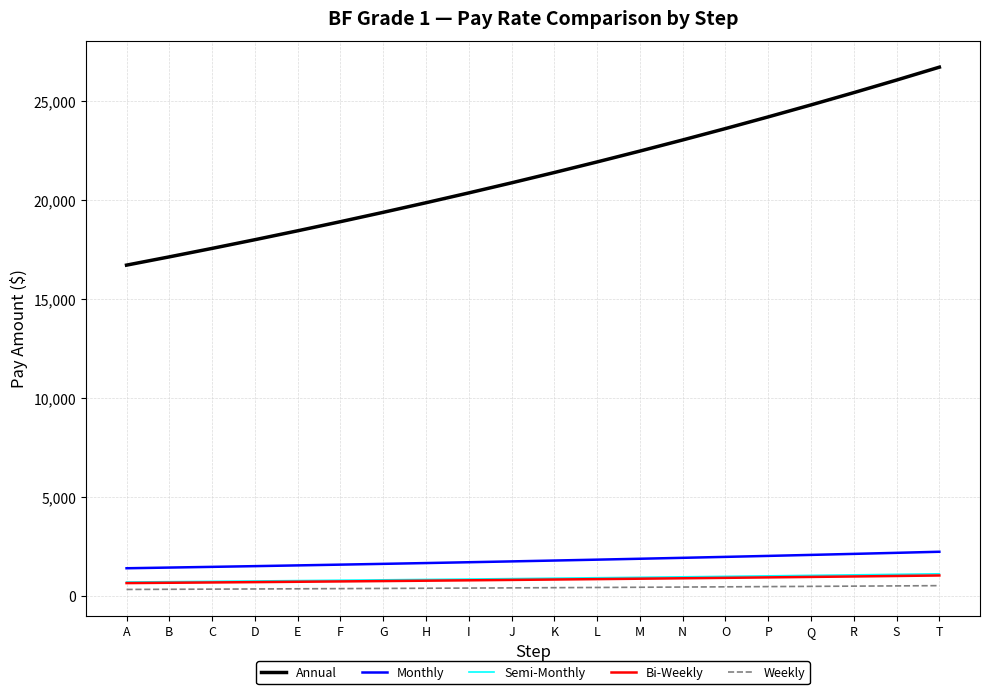

True or false: Monthly and Bi-Weekly intersect in this chart.

False